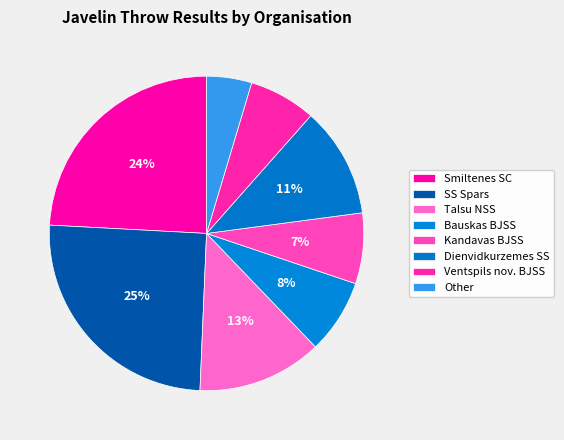

Does any single category account for the majority?

No